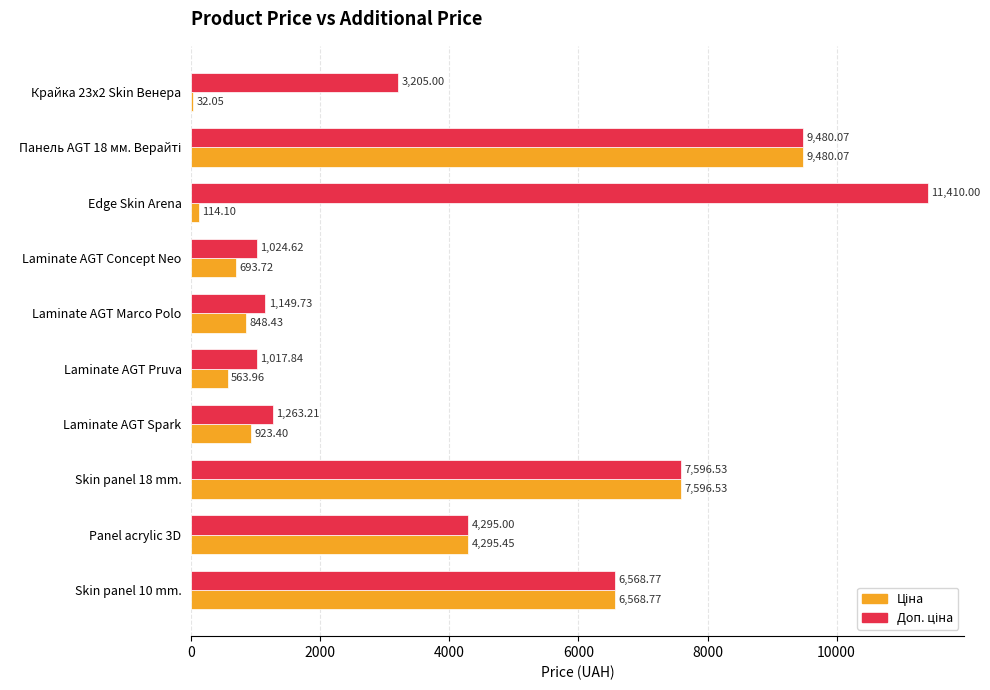

What is the total value across all series at Edge Skin Arena?

11524.1